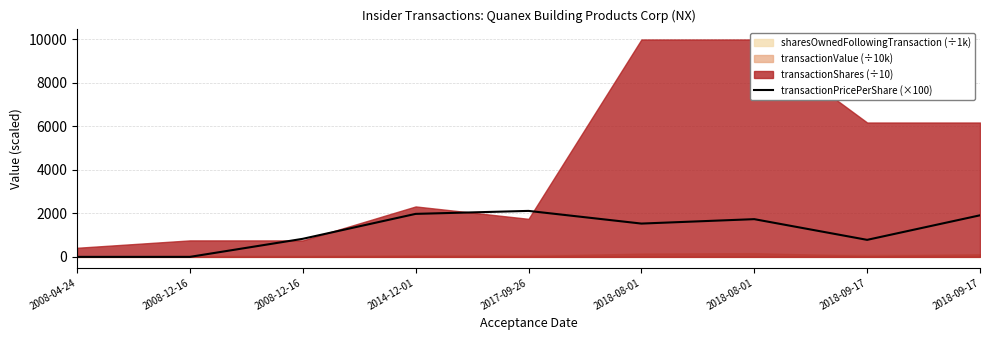

True or false: there are more than 2 points higher than both neighbors.

False